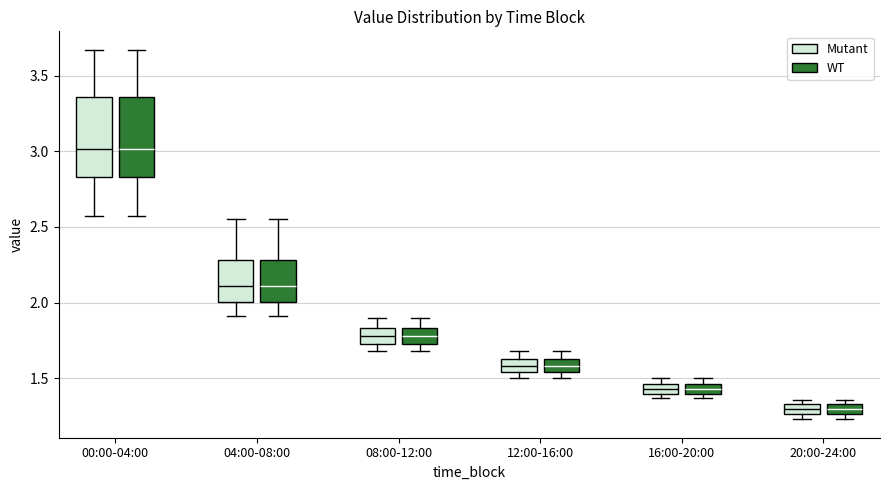

Where is the upper edge of the box for 00:00-04:00 (WT) on the y-axis? The values are not printed on the chart, so give them approximately, as read against the axis.

3.35